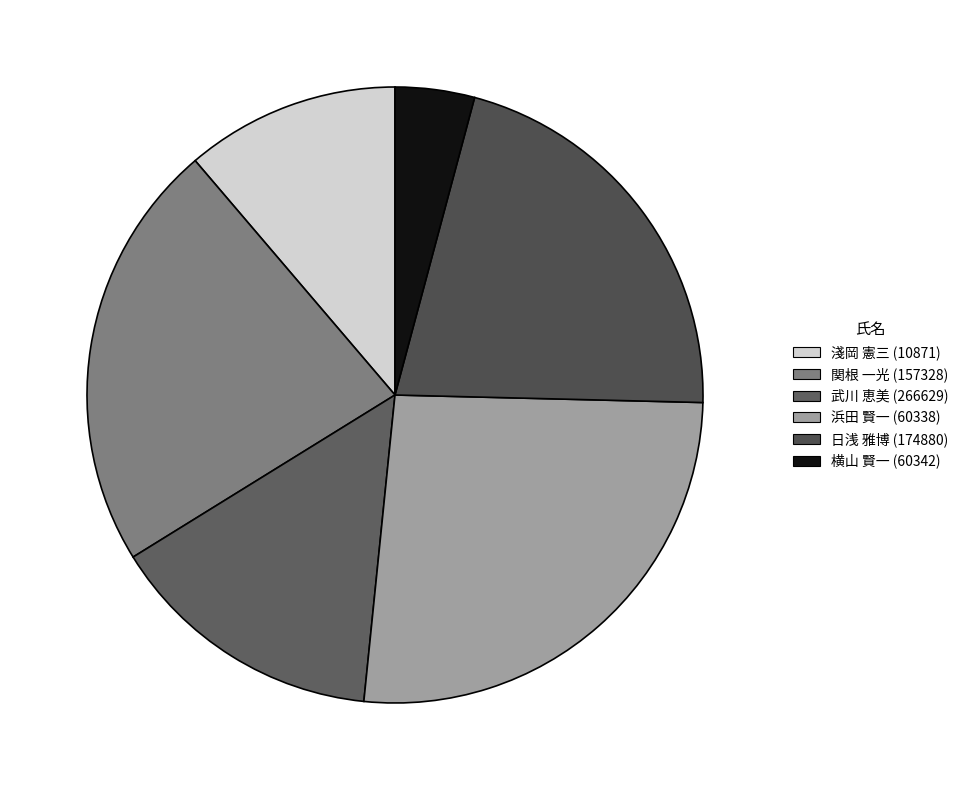

What is the change in value from 日浅 雅博 (174880) to 横山 賢一 (60342)?

-164